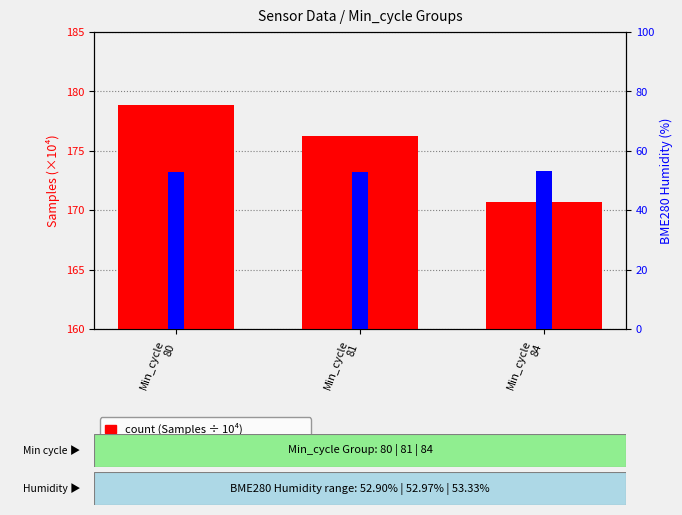

Is the value of percentile rank (BME280 Humidity) at Min_cycle
81 greater than the value of count (Samples ÷ 10⁴) at Min_cycle
81?

No